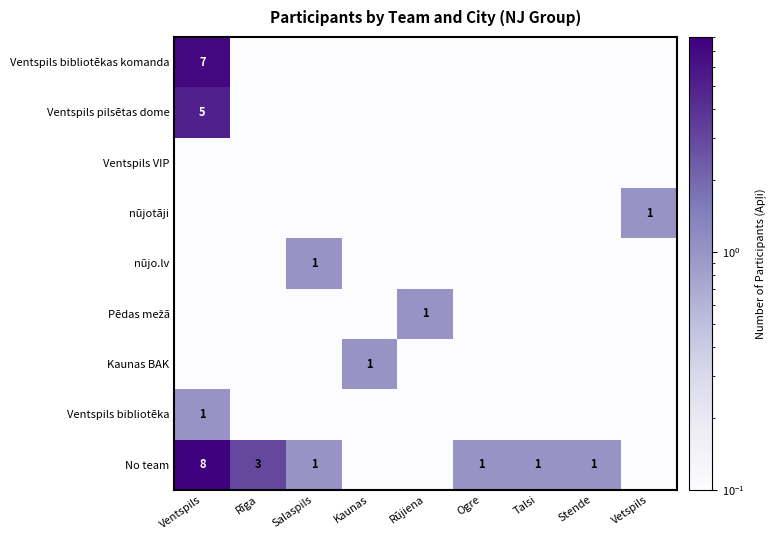

The nūjo.lv series shows 0.7 at Salaspils. True or false?

False